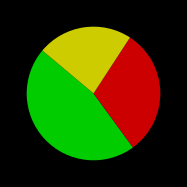

Does any single category account for the majority?

No